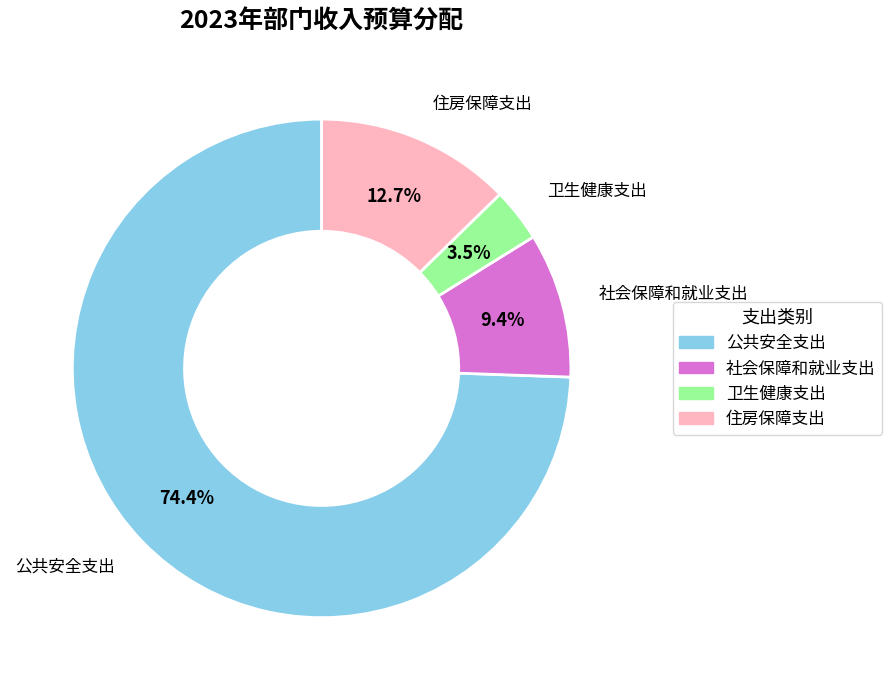

How many slices are in this pie chart?

4